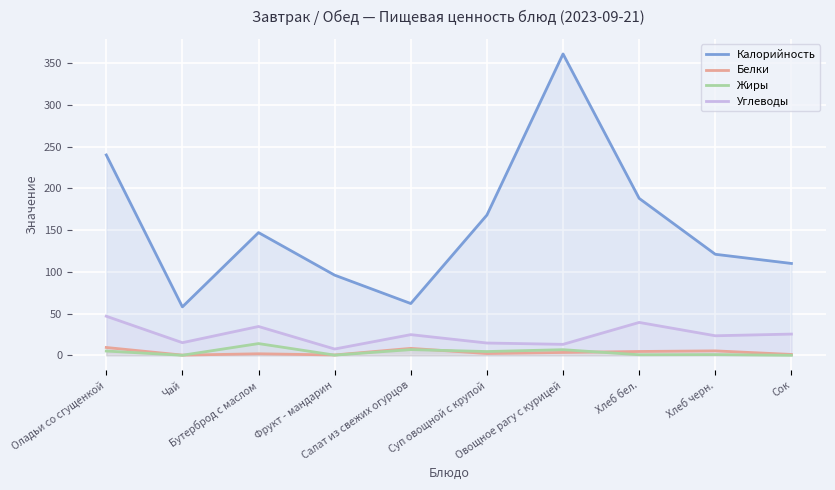

Is the value of Углеводы at Овощное рагу с курицей greater than the value of Жиры at Бутерброд с маслом?

No